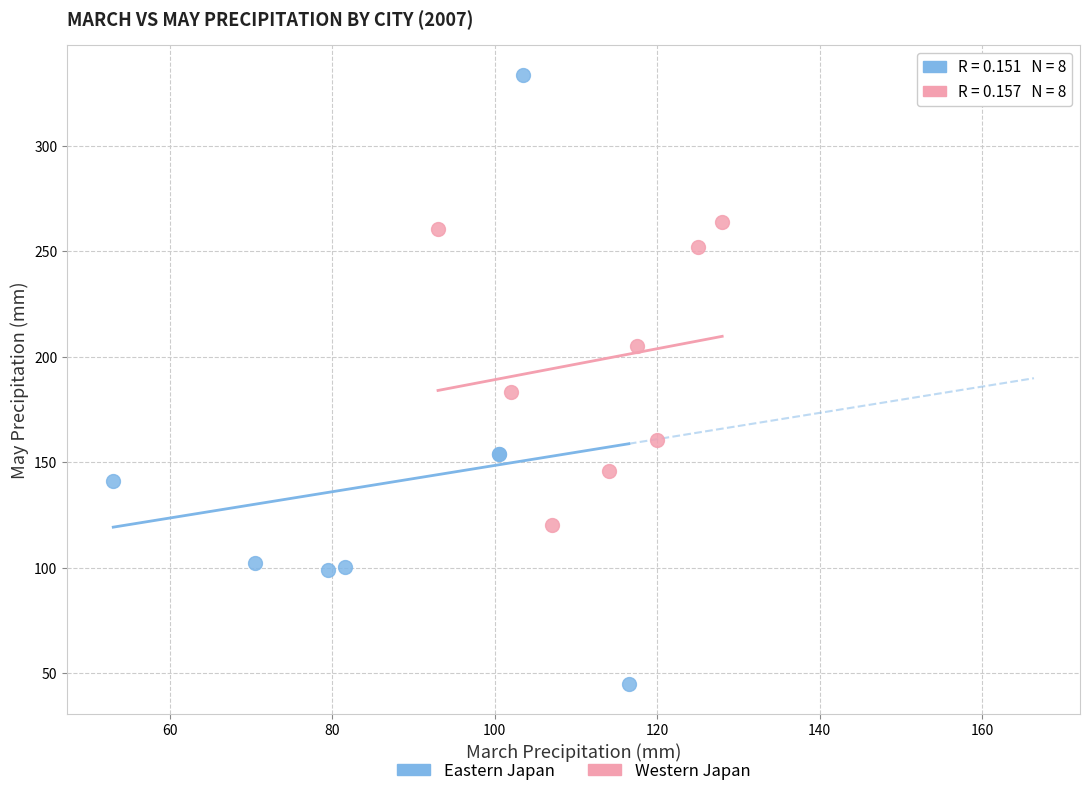

Which series has the widest spread of Y values?

Eastern Japan